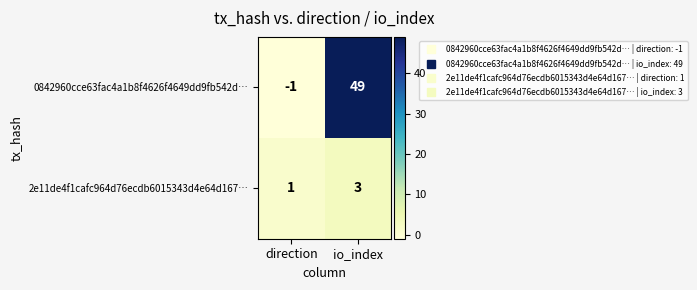

Where is 2e11de4f1cafc964d76ecdb6015343d4e64d167… nearest to the value 2?

direction